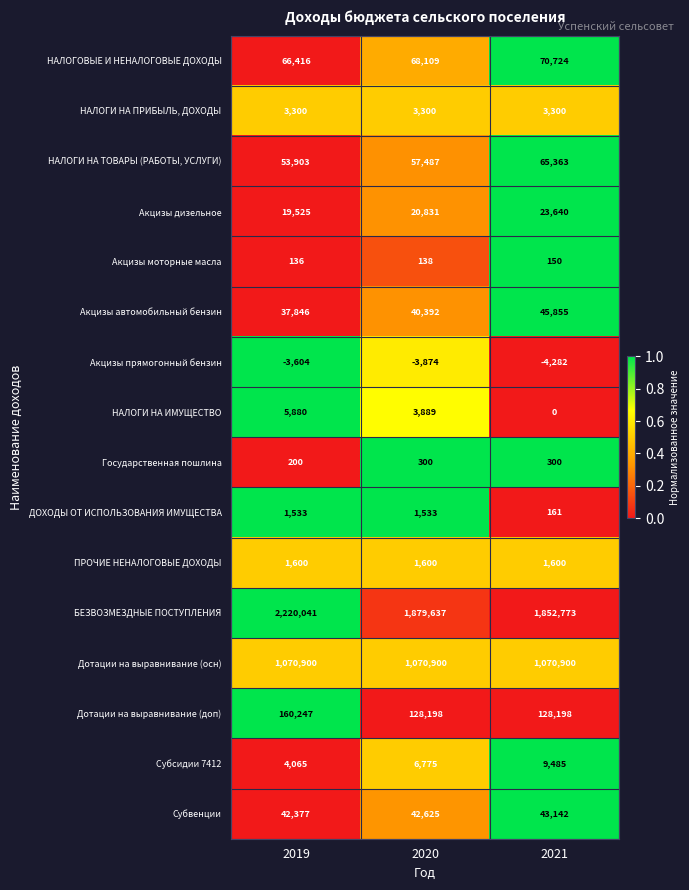

At which label is Акцизы прямогонный бензин closest to -3943?

2020